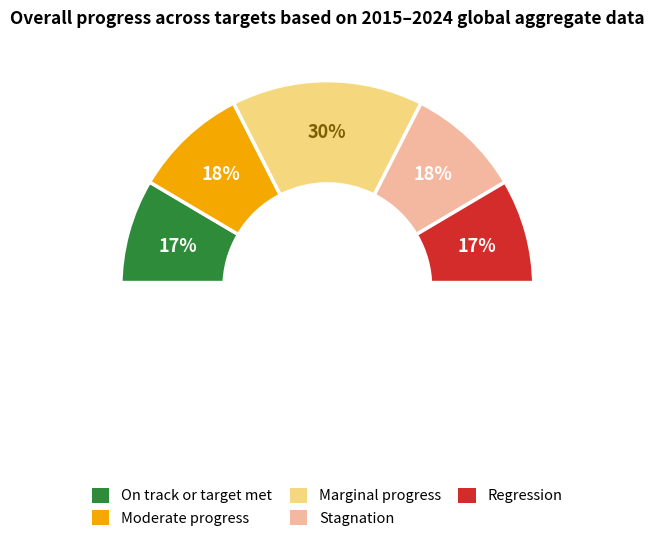

To the nearest percent, what is the difference between the largest and smallest slice percentages?

13%